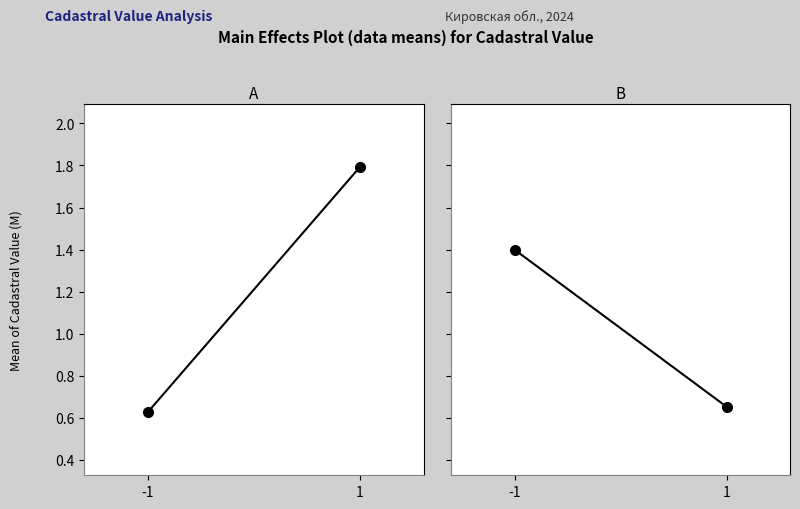

Is it true that Group B equals 2.4 at -1?

False